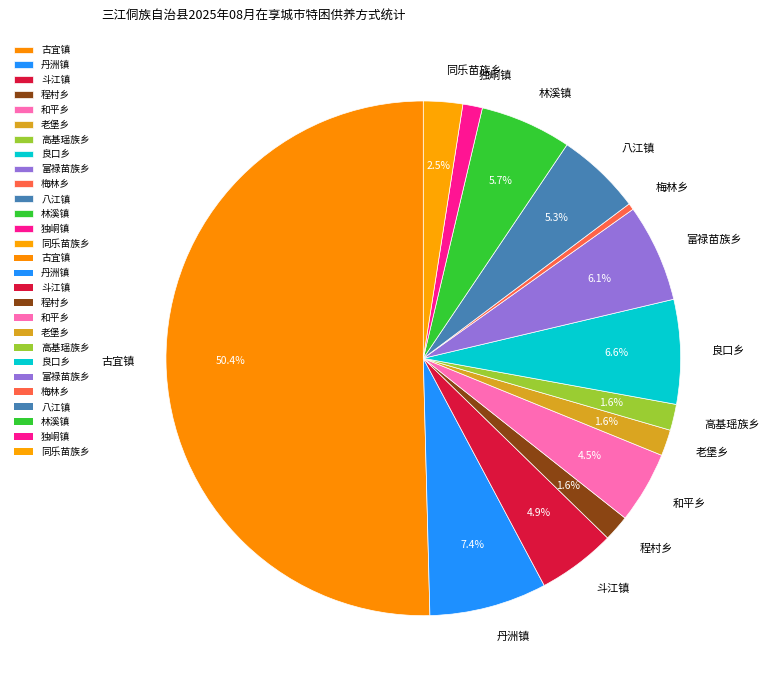

To the nearest percent, what is the difference between the largest and smallest slice percentages?

50%